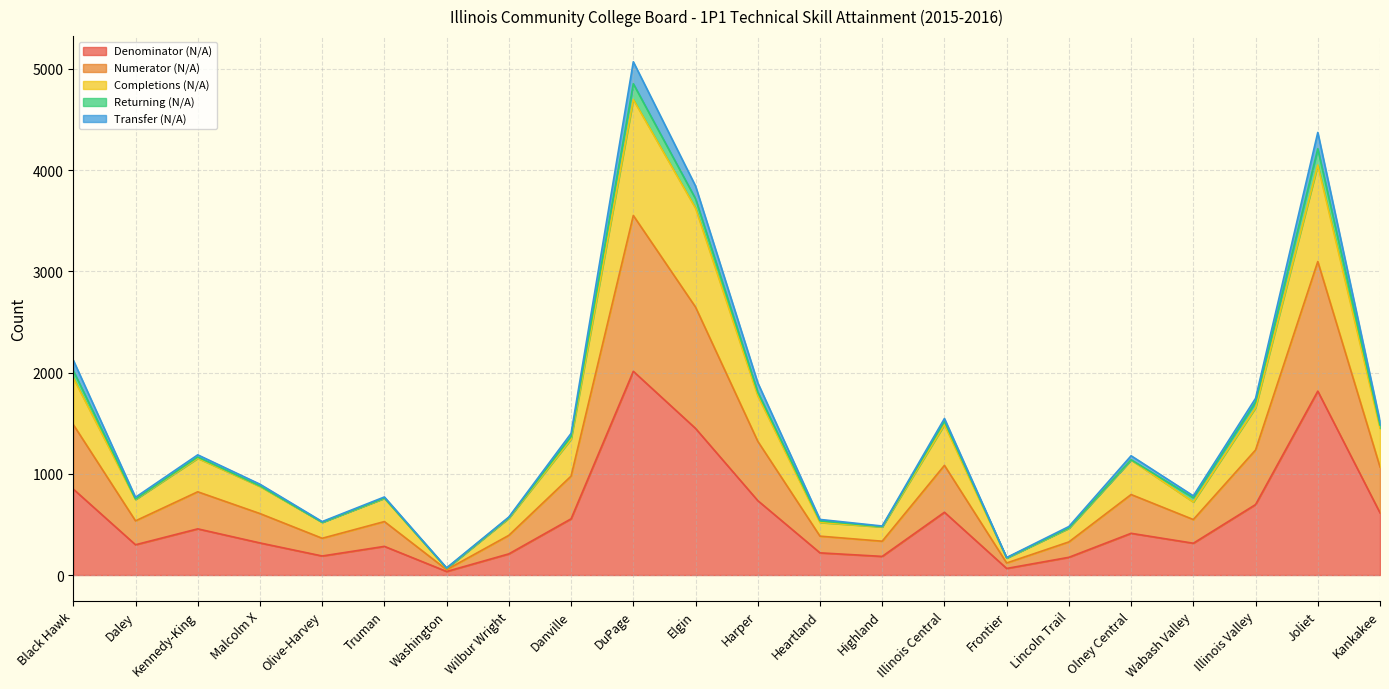

True or false: Numerator (N/A) and Completions (N/A) cross at least once.

False